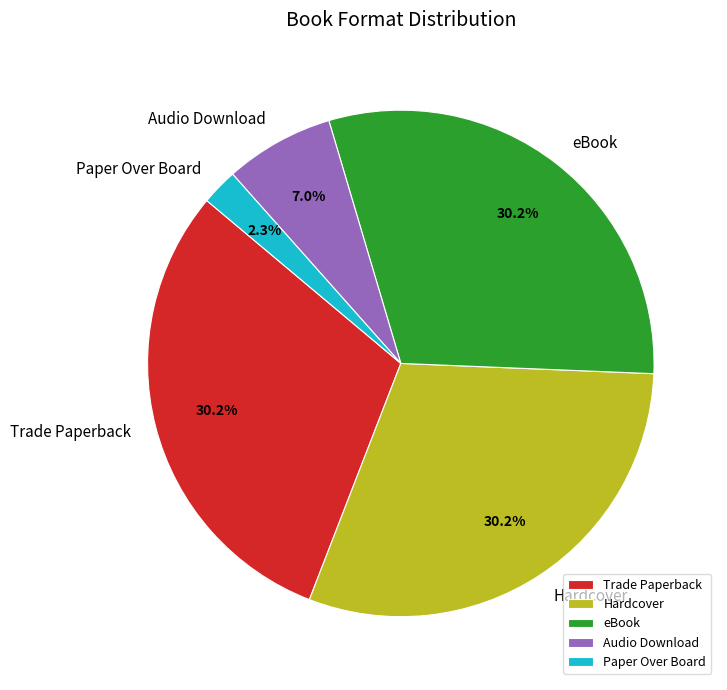

What is the ratio of the value at Hardcover to the value at eBook?

1.0